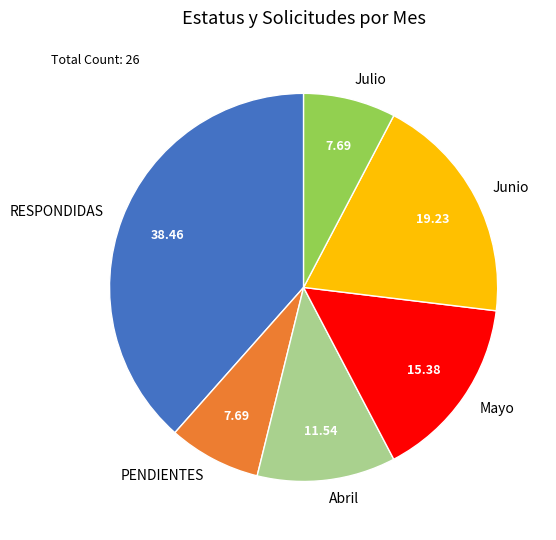

Do Mayo and PENDIENTES together represent more than half of the pie?

No